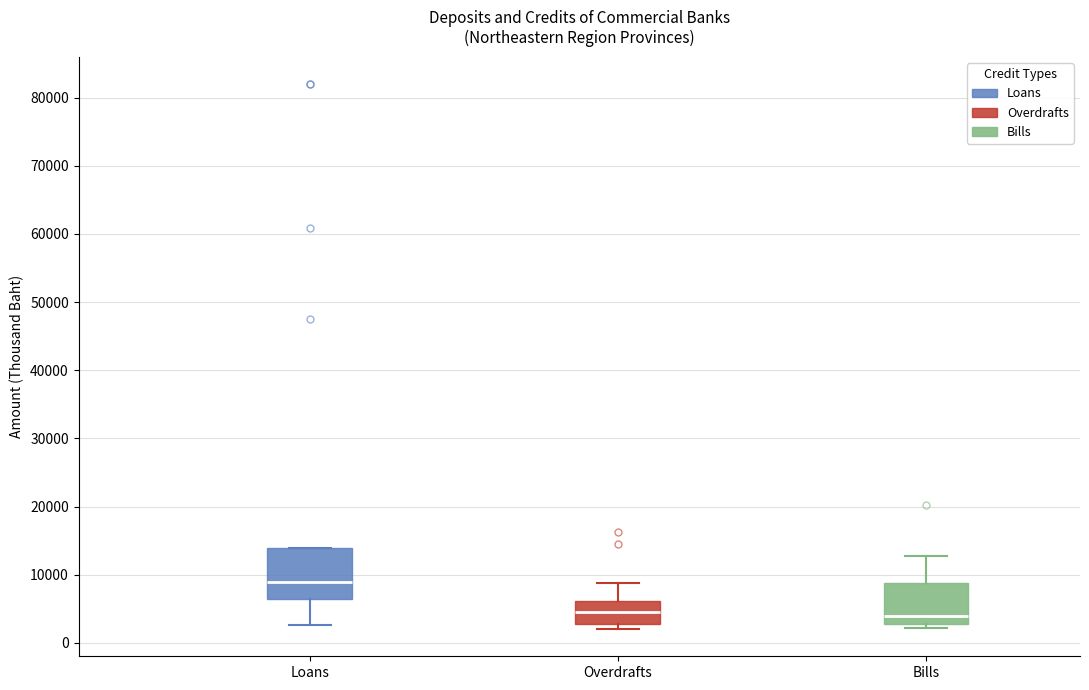

Reading left to right, read every box against the y-axis: the position of its median line, the range the box covers, and the ends of its whiskers. The values are not printed on the chart, so give them approximately, as read against the axis.

Loans: median 9000, box 6000 to 14000, whiskers 3000 to 14000
Overdrafts: median 5000, box 3000 to 6000, whiskers 2000 to 9000
Bills: median 4000, box 3000 to 9000, whiskers 2000 to 13000